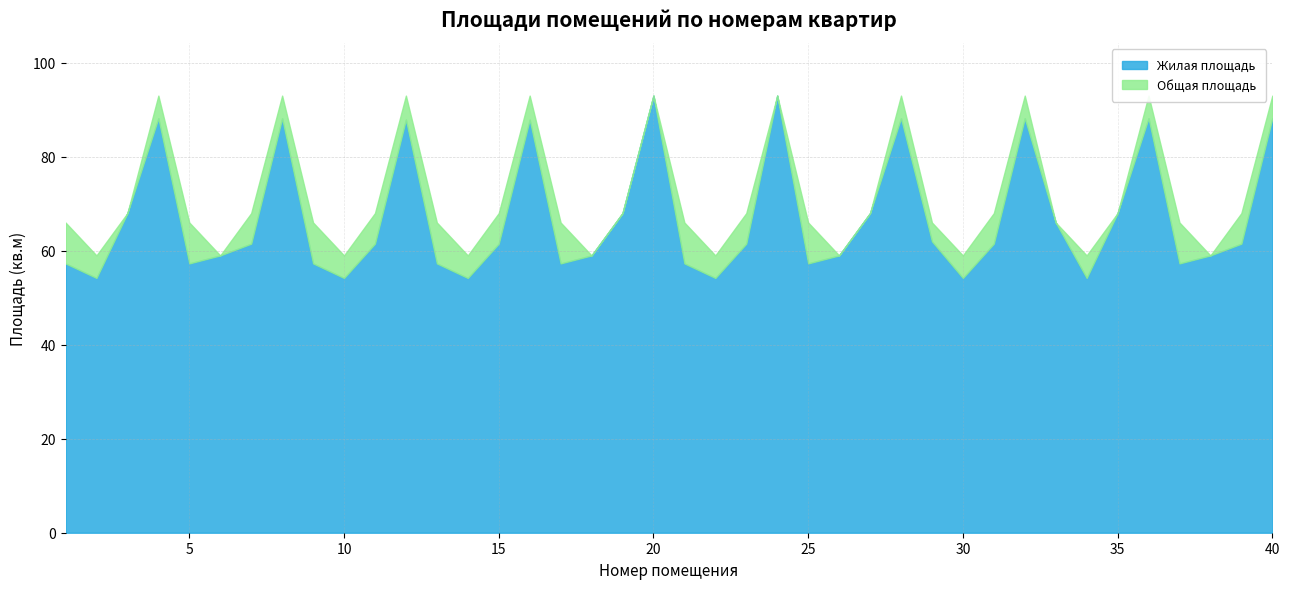

What is the spread (max minus min) of values at 39?

6.5